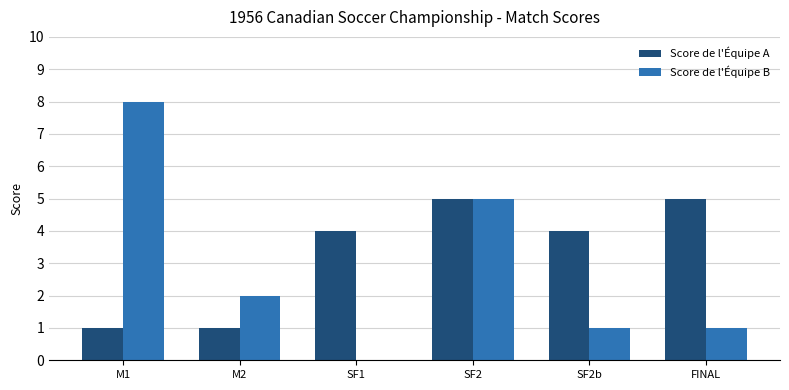

How many positive values does the Score de l'Équipe B series have?

5